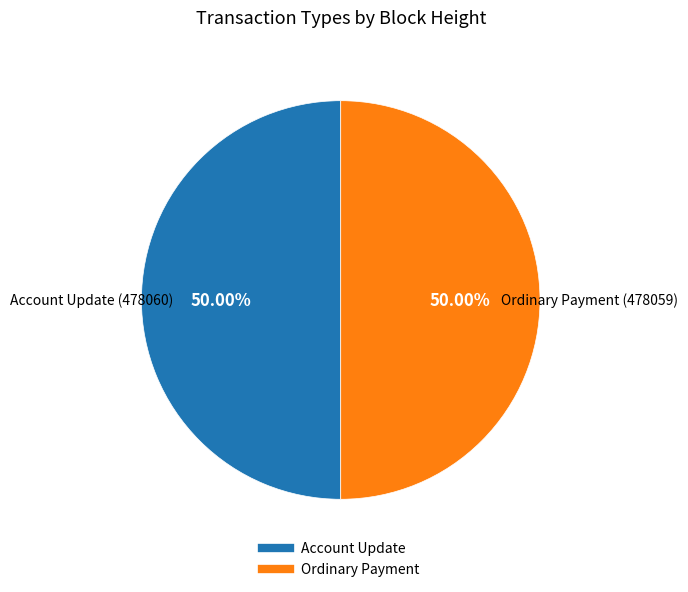

Which slice is the largest?

Account Update (478060)